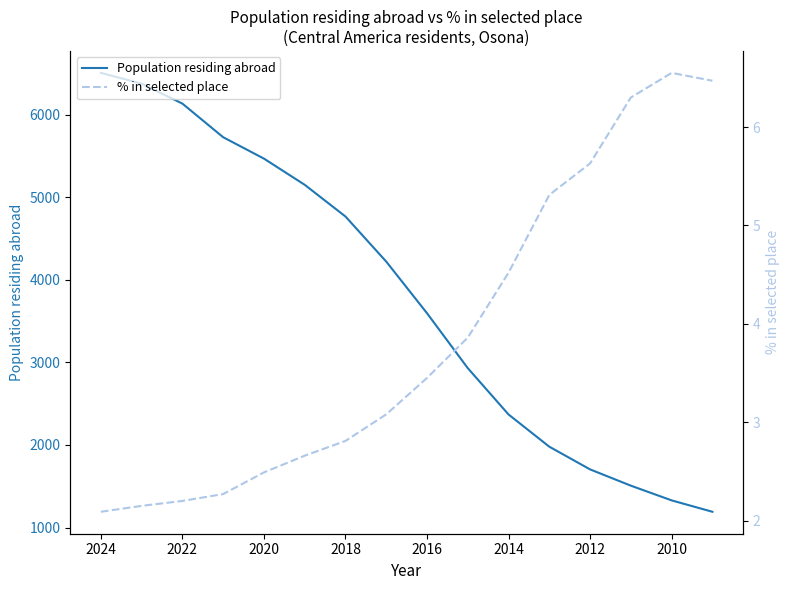

At 2024, list the series in order from smallest to largest.

% in selected place, Population residing abroad